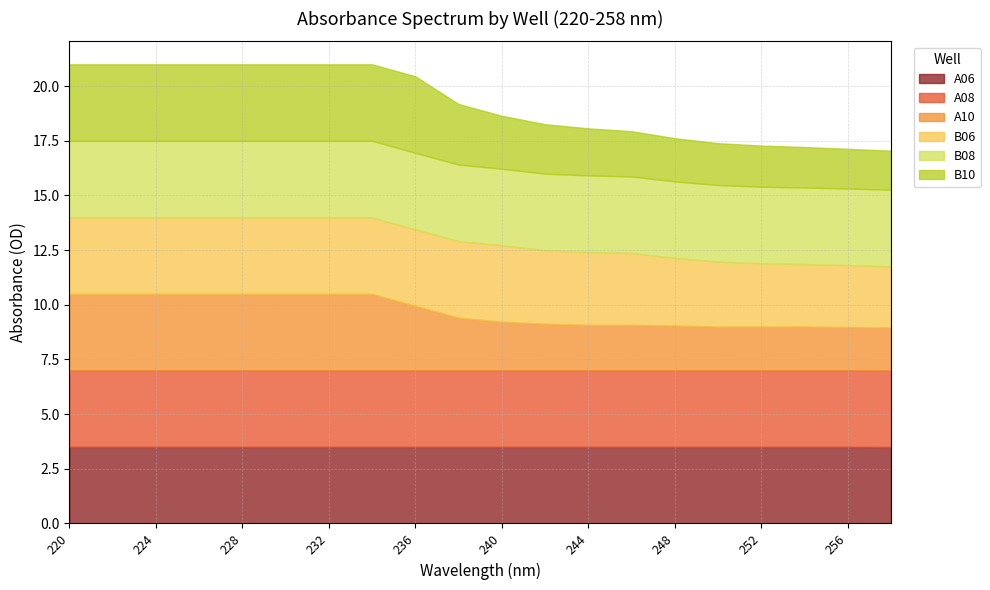

What is the value of the A06 point at the 6th from the left?

3.5